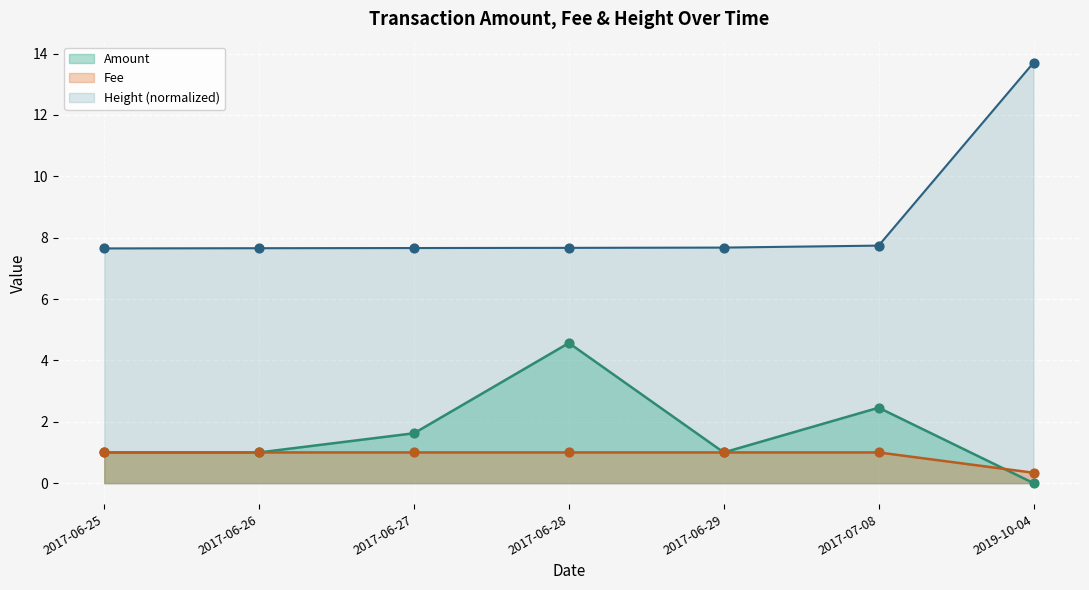

At how many categories does at least one series exceed 2?

7